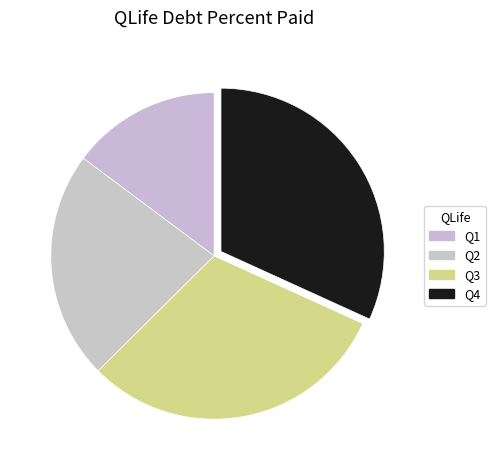

Is there a majority slice in this chart?

No